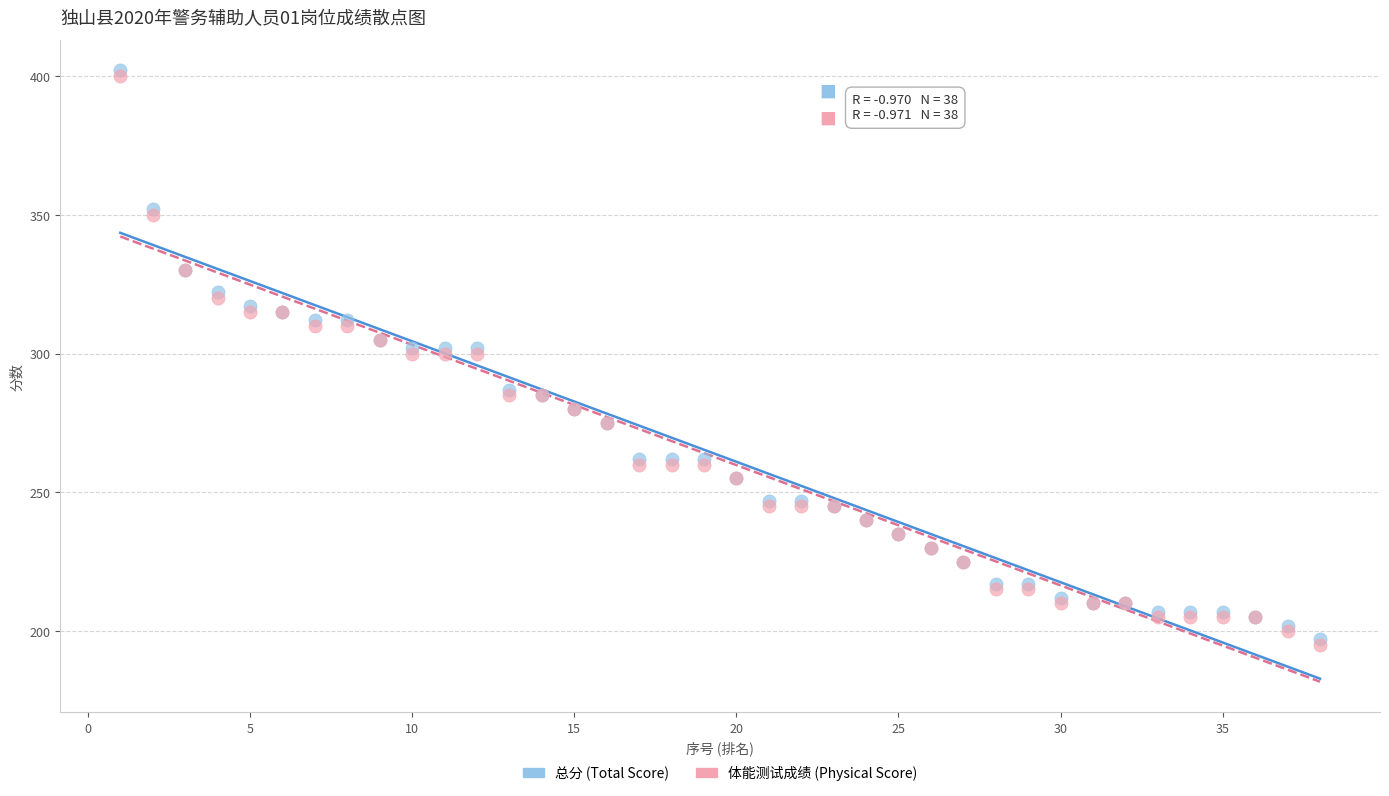

Which series reaches the minimum Y coordinate?

体能测试成绩 (Physical Score)